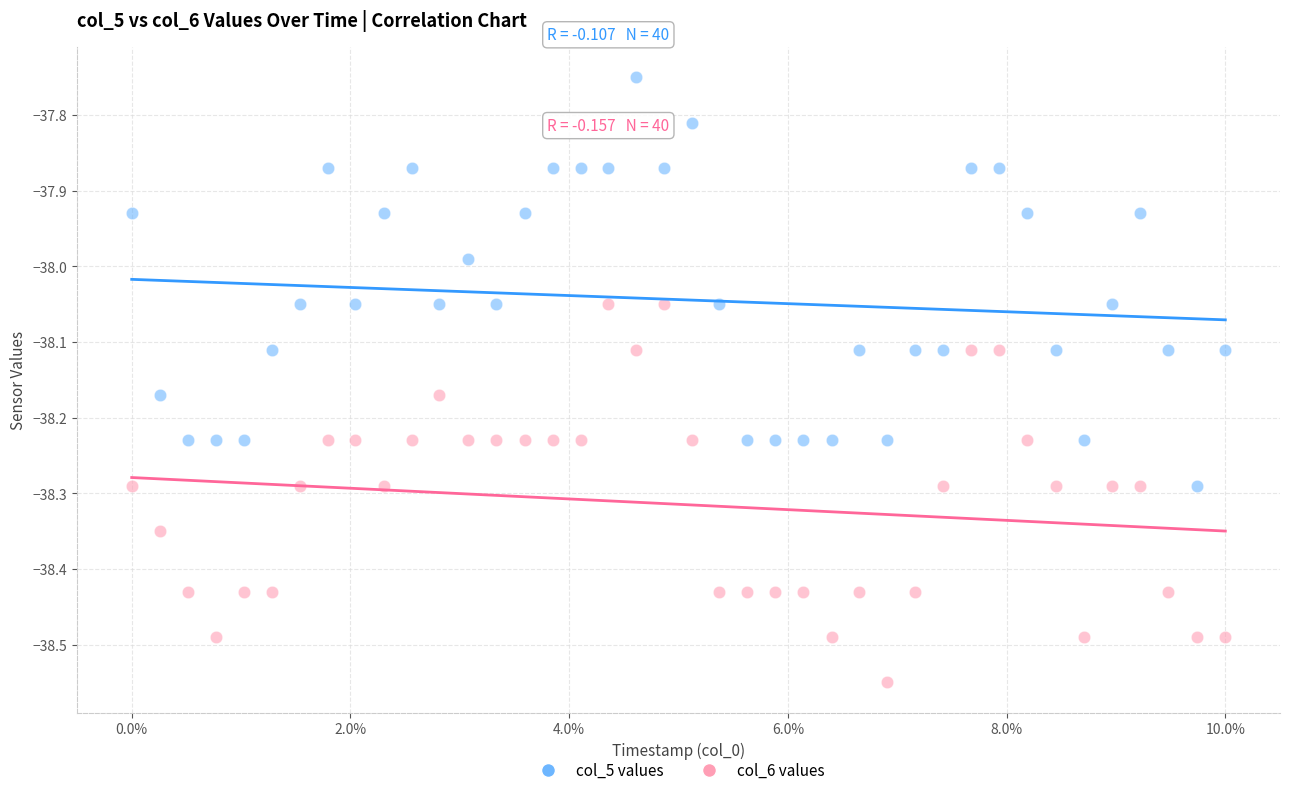

Across all data points, what is the range of Y values (max minus min)?

0.8